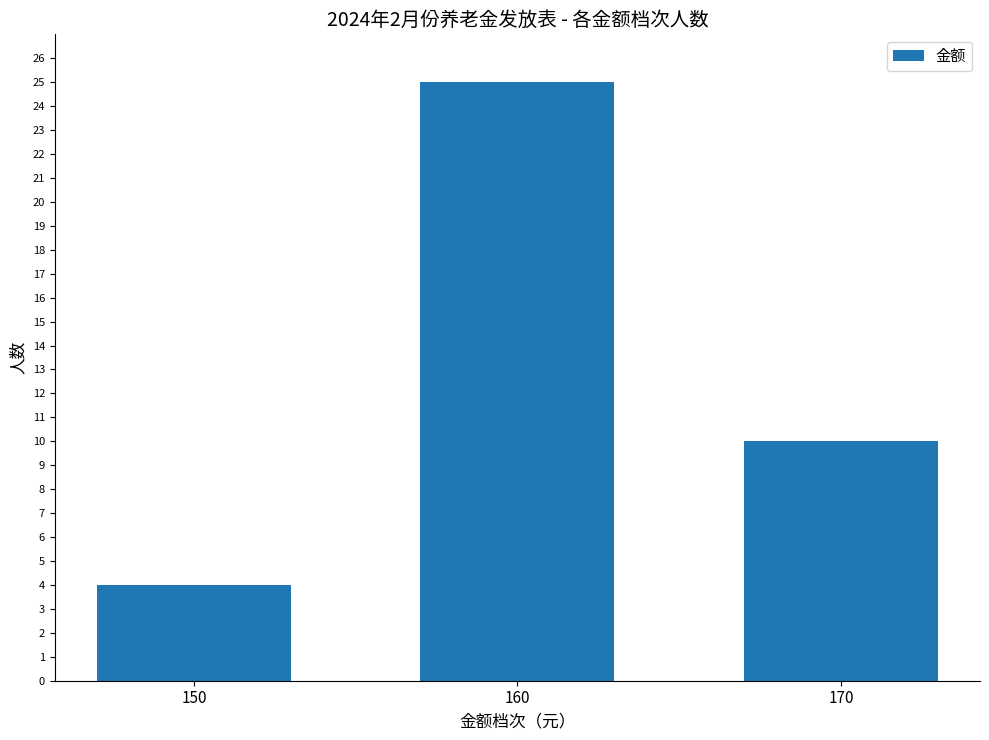

Rank the categories by value from lowest to highest.

150, 170, 160